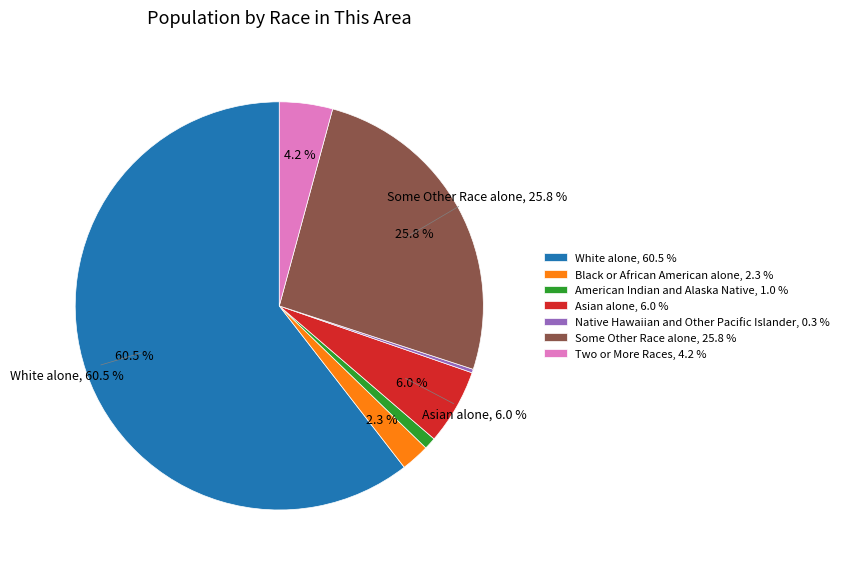

The Two or More Races slice represents 10% of the pie. True or false?

False